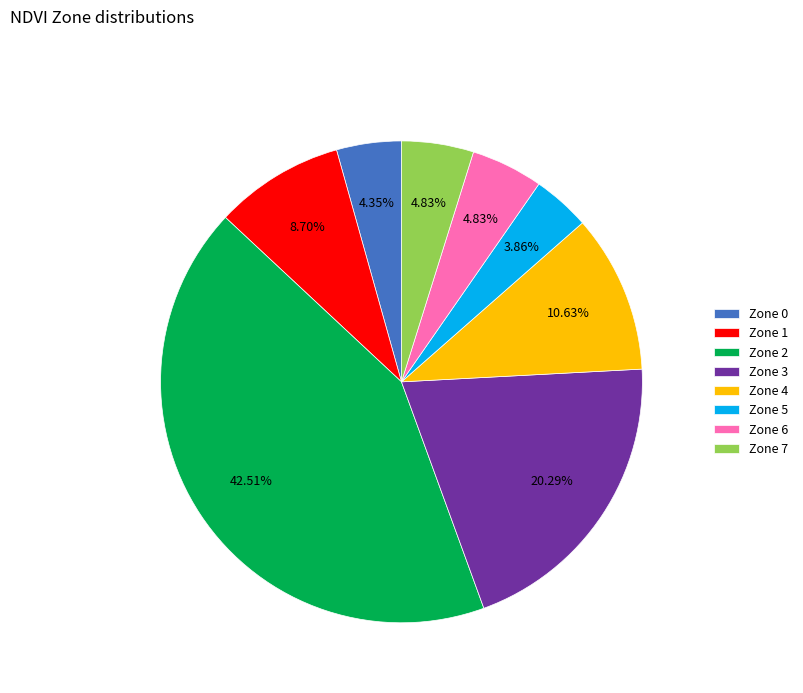

Count the number of slices in the pie.

8